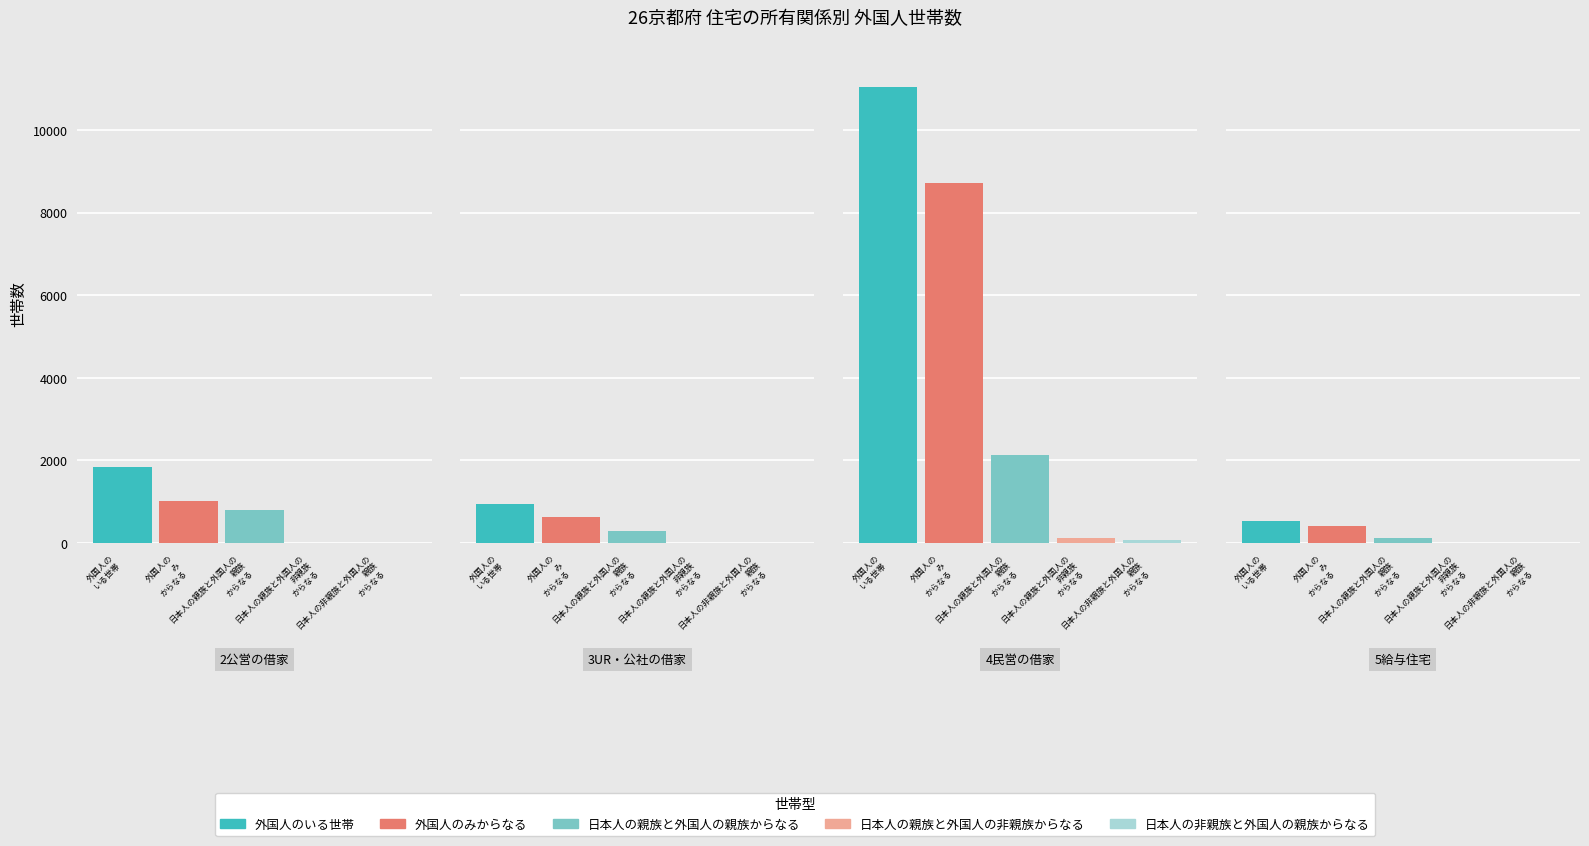

Are the bars grouped side by side (vs. stacked)?

Yes